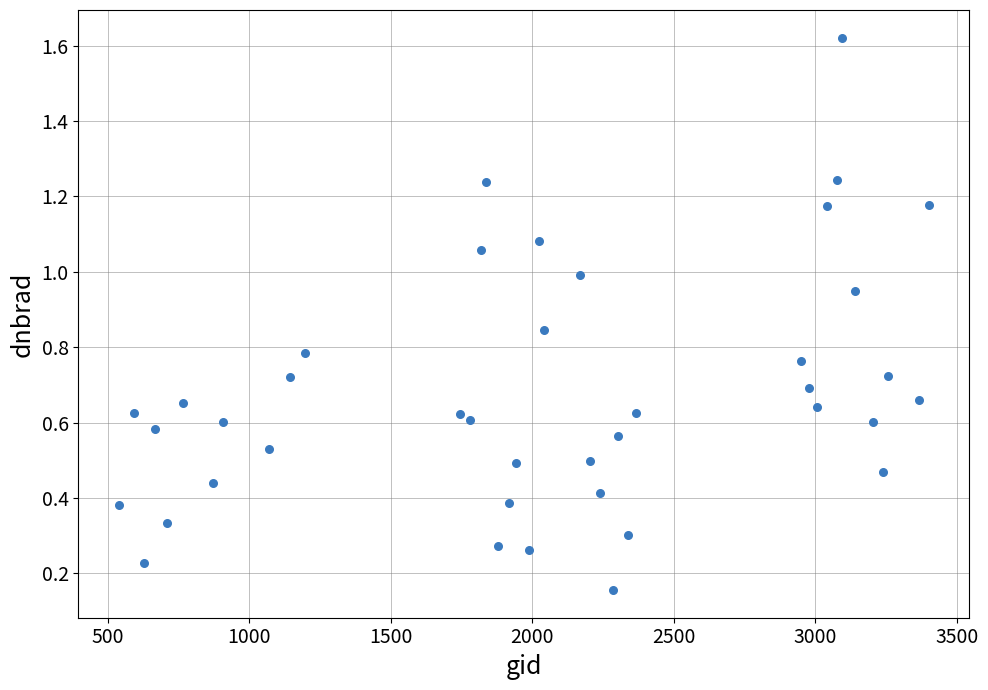

What is the range of Y values (max minus min)?

1.5